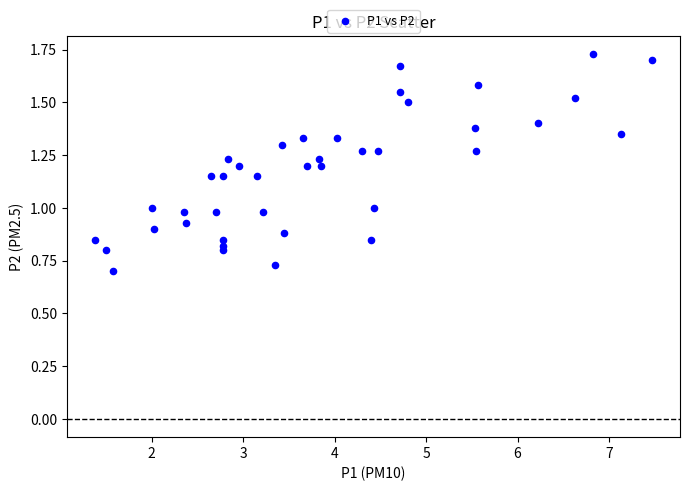

What is the range of X values (max minus min)?

6.1